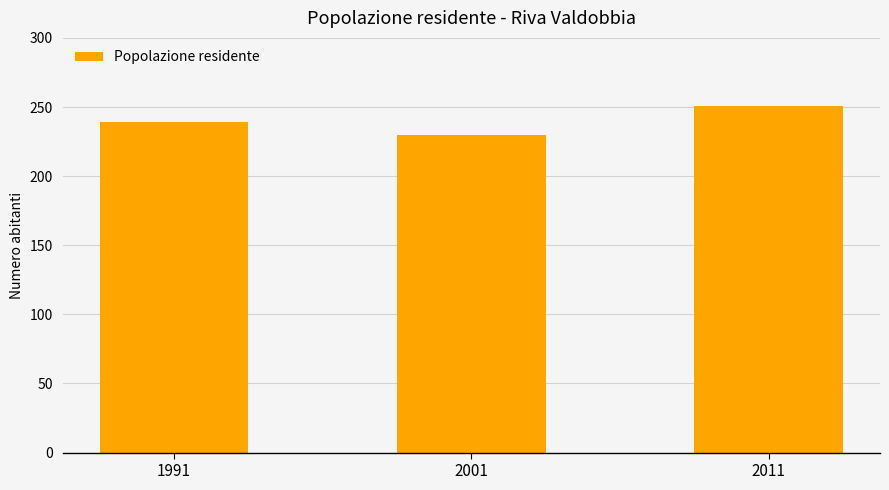

The chart shows a value of 421 at 1991. True or false?

False